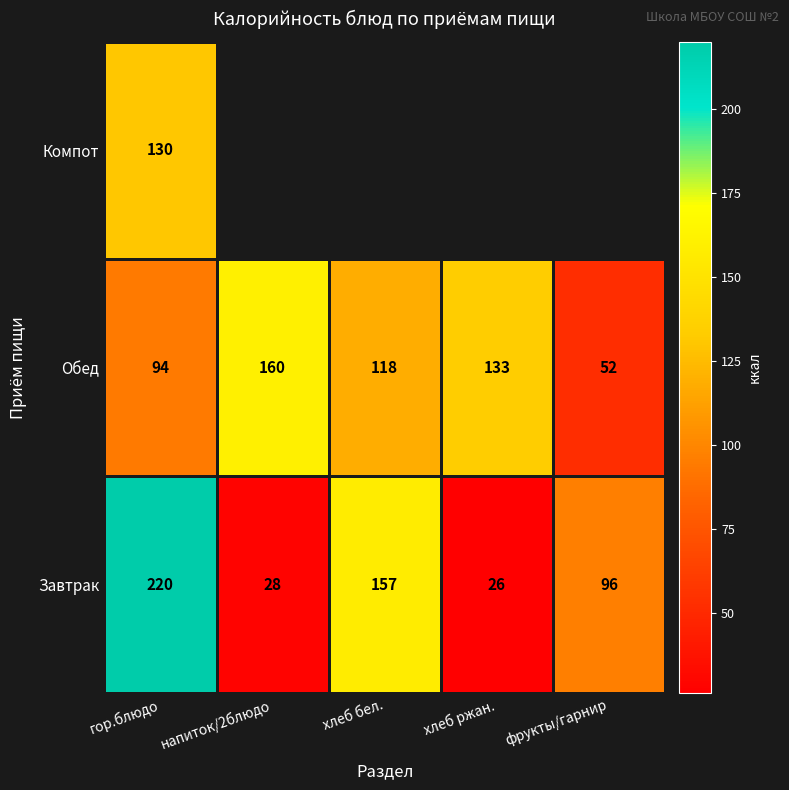

At which label does Обед first exceed 118?

напиток/2блюдо